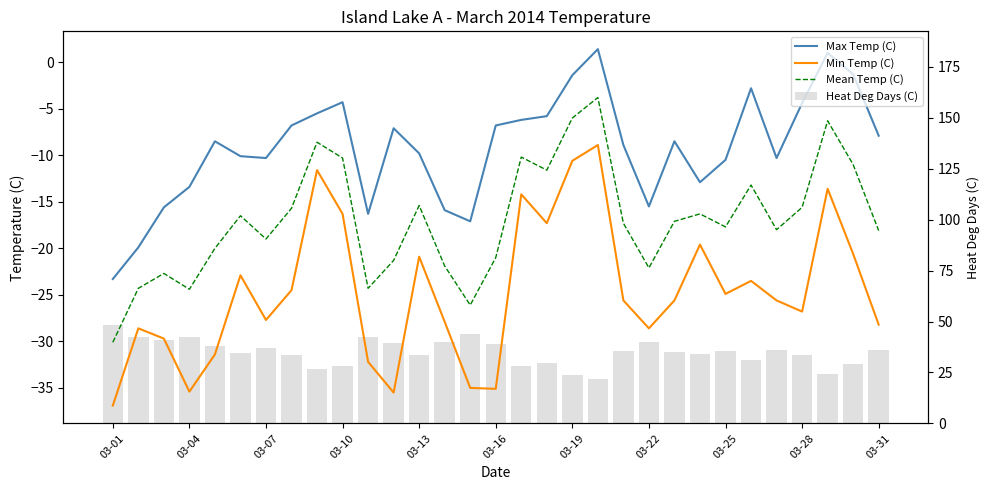

What is the value of the Heat Deg Days (C) bar at the 17th from the left?

28.2